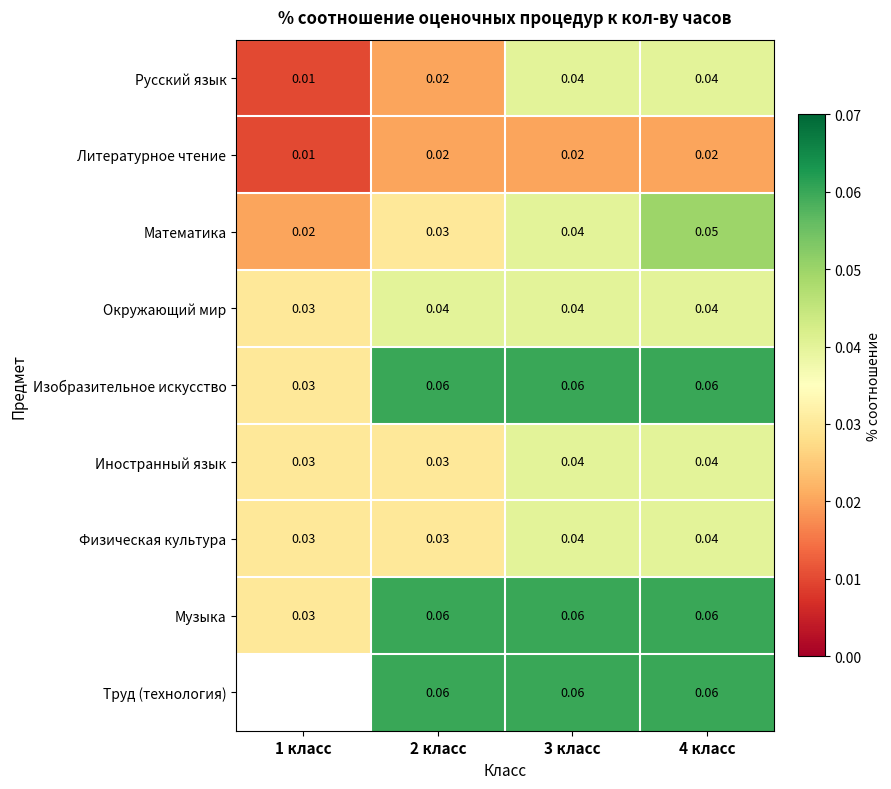

Is the value of Изобразительное искусство at 1 класс greater than the value of Литературное чтение at 4 класс?

Yes